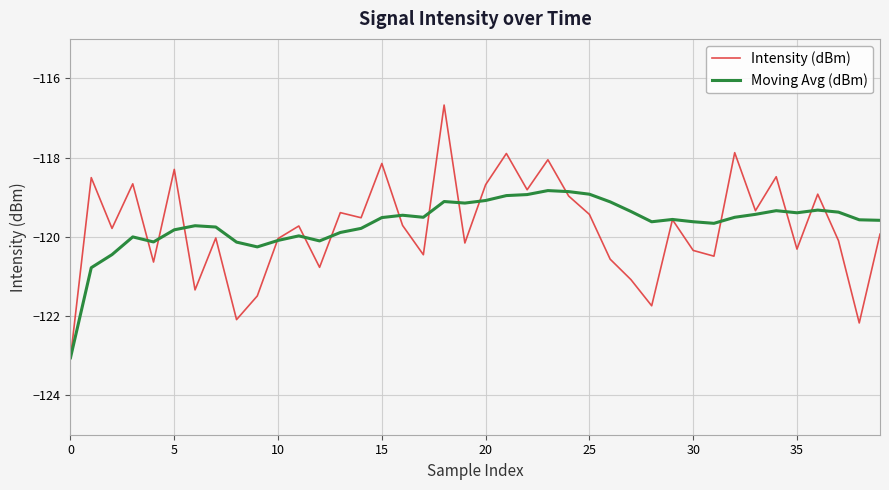

Which series has the largest range (max minus min)?

Intensity (dBm)